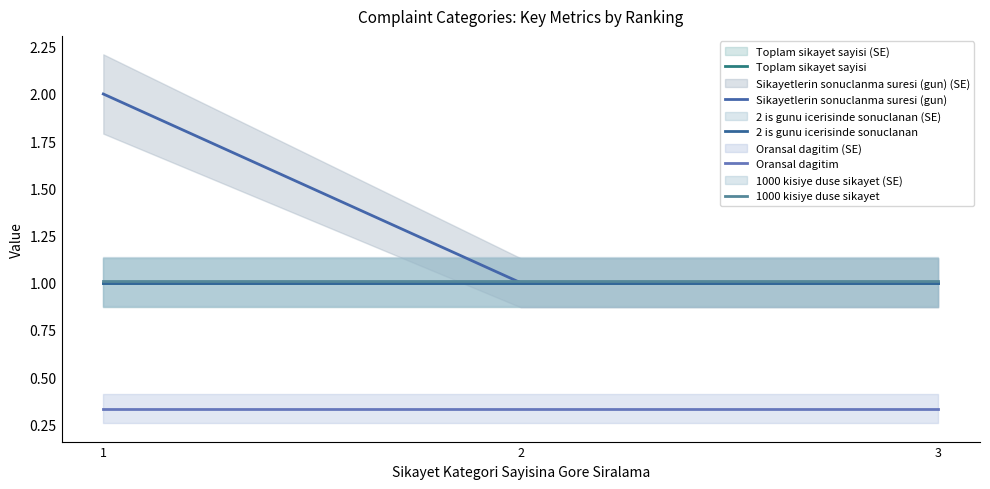

Does the chart display data point markers on the line(s)?

No